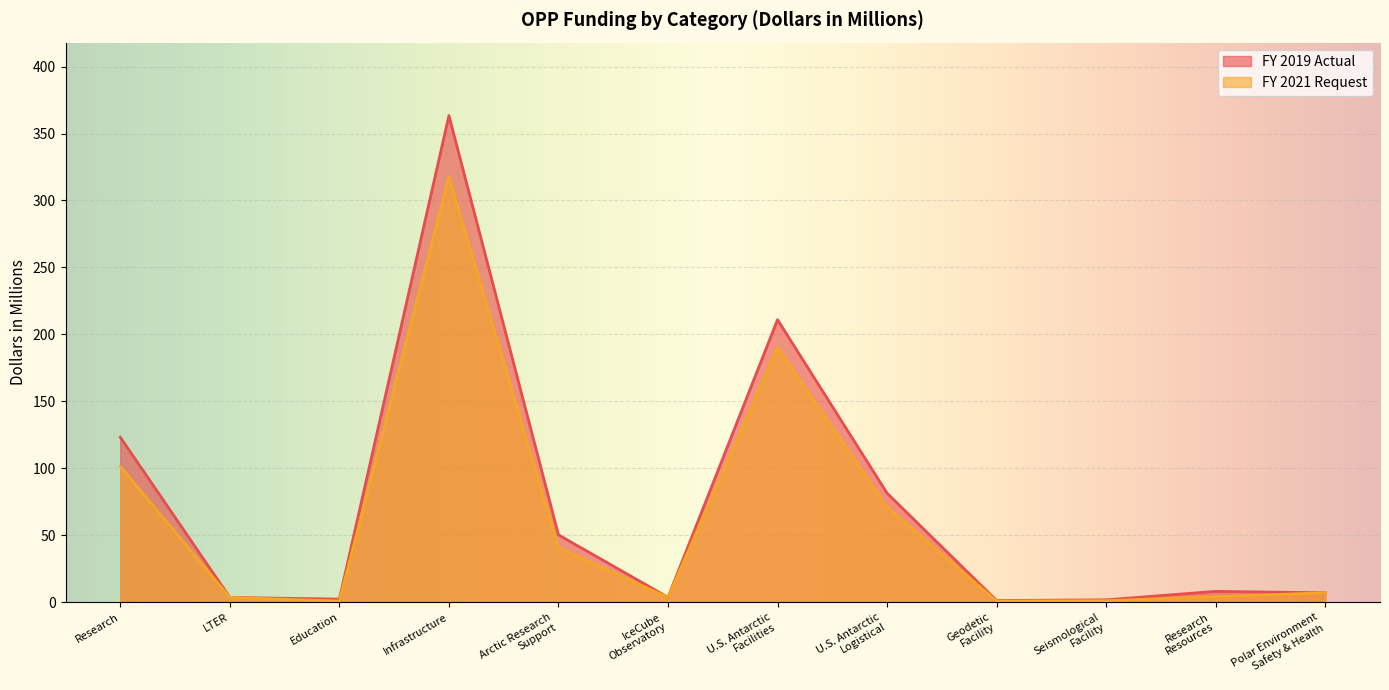

Read the FY 2019 Actual value at IceCube
Observatory.

3.5